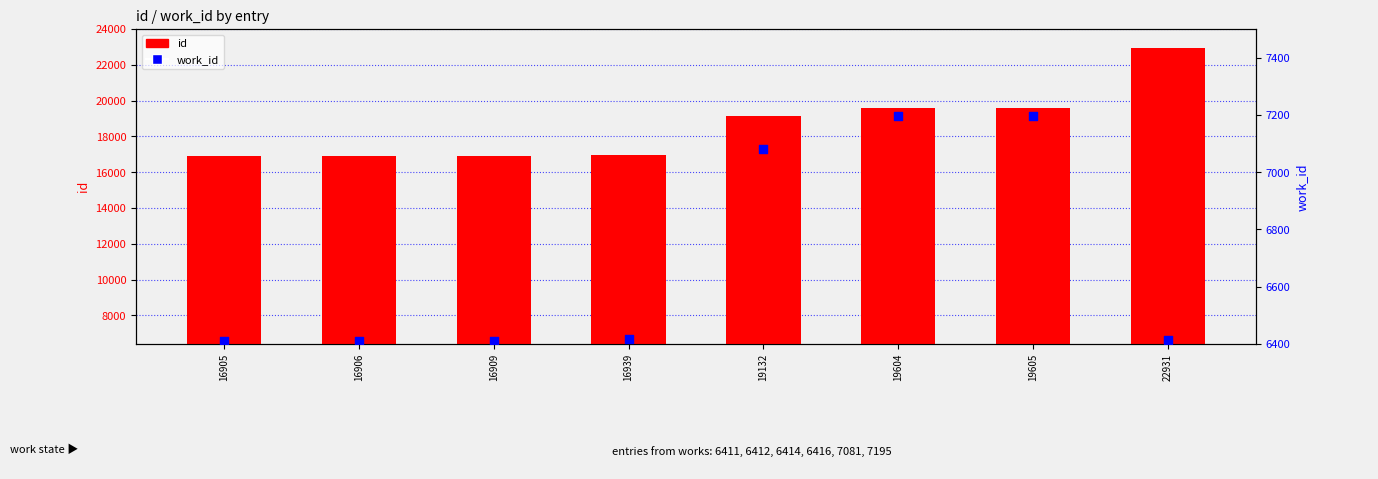

Which series has the largest Y range (max minus min)?

id